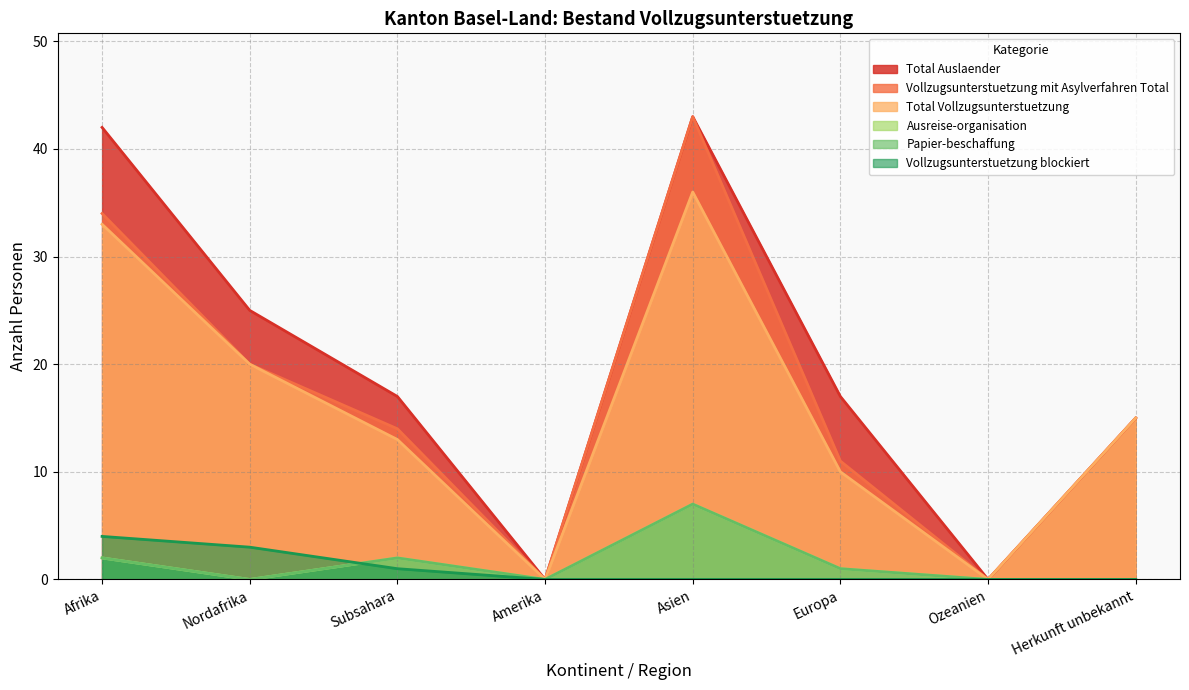

The Ausreise-organisation series shows 1 at Subsahara. True or false?

False